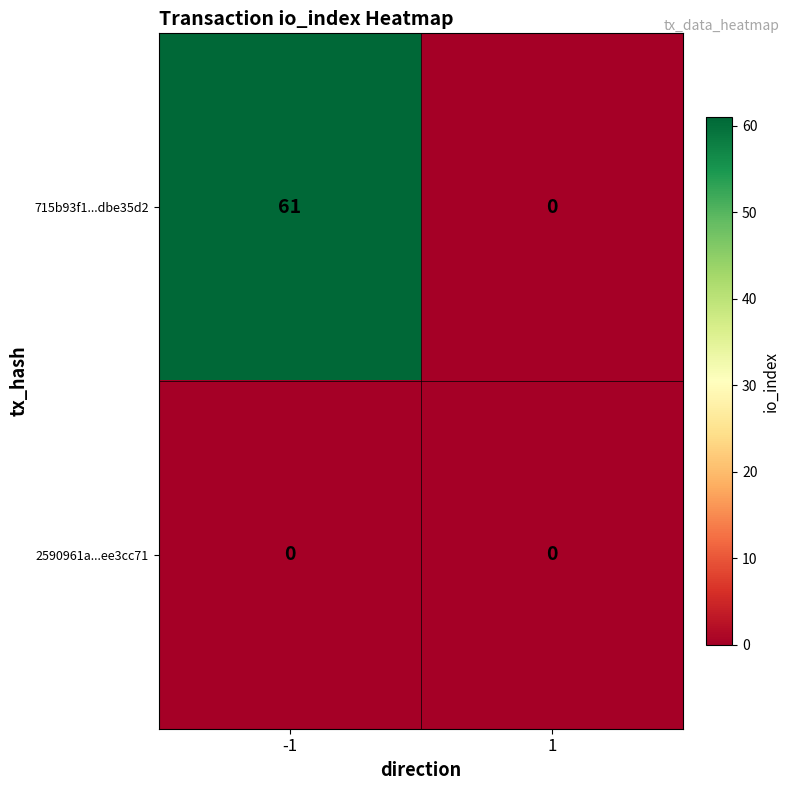

Rank the series at -1 from lowest to highest value.

2590961a...ee3cc71, 715b93f1...dbe35d2